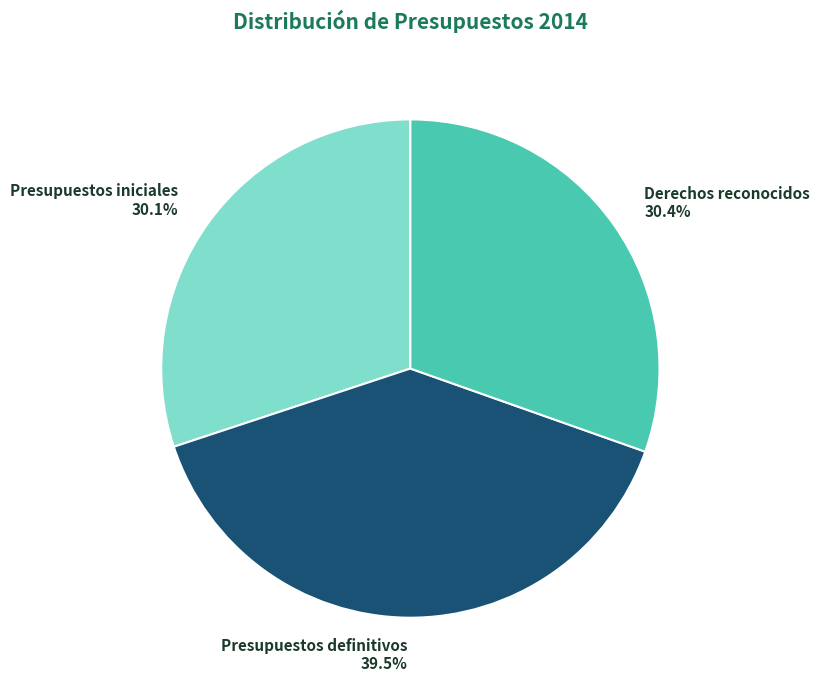

Do Presupuestos iniciales and Presupuestos definitivos together represent more than half of the pie?

Yes